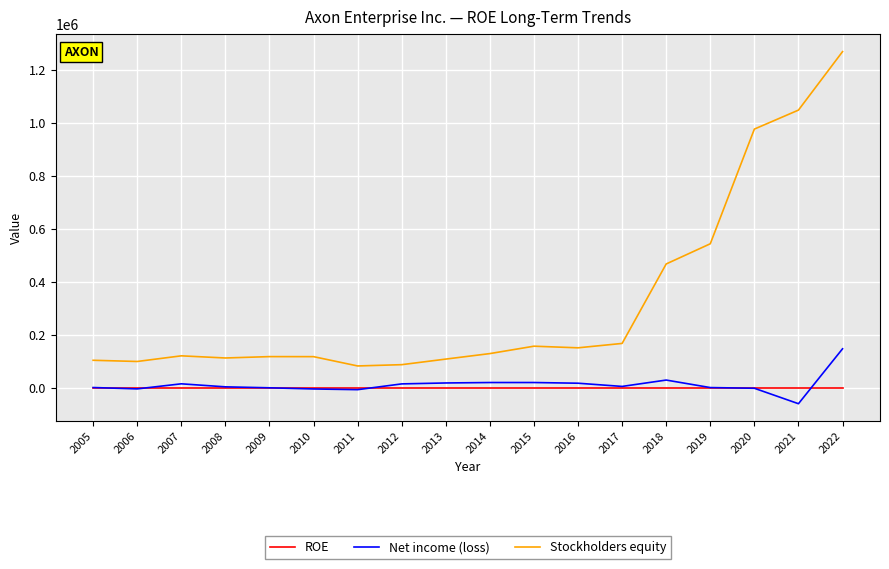

True or false: Stockholders equity has a value of 31149.0 at 2011.

False